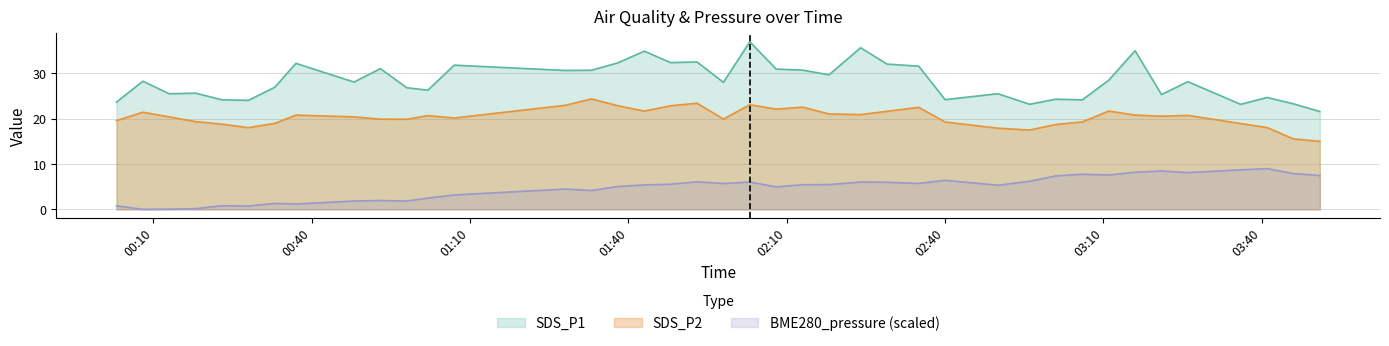

Reading left to right, extract all data points from this chart.

SDS_P1: 23.6	28.2	25.5	25.6	24.1	24.0	26.9	32.2	28.1	31.0	26.8	26.2	31.8	30.6	30.6	32.3	34.9	32.3	32.5	28.0	36.9	30.9	30.7	29.6	35.6	32.0	31.6	24.2	25.5	23.1	24.3	24.1	28.4	35.0	25.3	28.1	23.1	24.6	23.2	21.6
SDS_P2: 19.6	21.4	20.4	19.3	18.8	18.0	18.9	20.8	20.4	19.9	19.9	20.6	20.1	22.9	24.3	22.8	21.6	22.8	23.4	19.9	23.1	22.1	22.5	21.0	20.9	21.6	22.5	19.2	17.9	17.5	18.7	19.3	21.6	20.8	20.5	20.7	18.9	18.0	15.5	15.0
BME280_pressure_scaled: 0.8	0.0	0.1	0.2	0.8	0.7	1.3	1.2	1.8	2.0	1.8	2.5	3.2	4.5	4.2	5.0	5.4	5.5	6.1	5.7	6.0	5.0	5.4	5.5	6.0	6.0	5.7	6.4	5.3	6.2	7.4	7.7	7.6	8.2	8.4	8.1	8.7	9.0	7.9	7.5